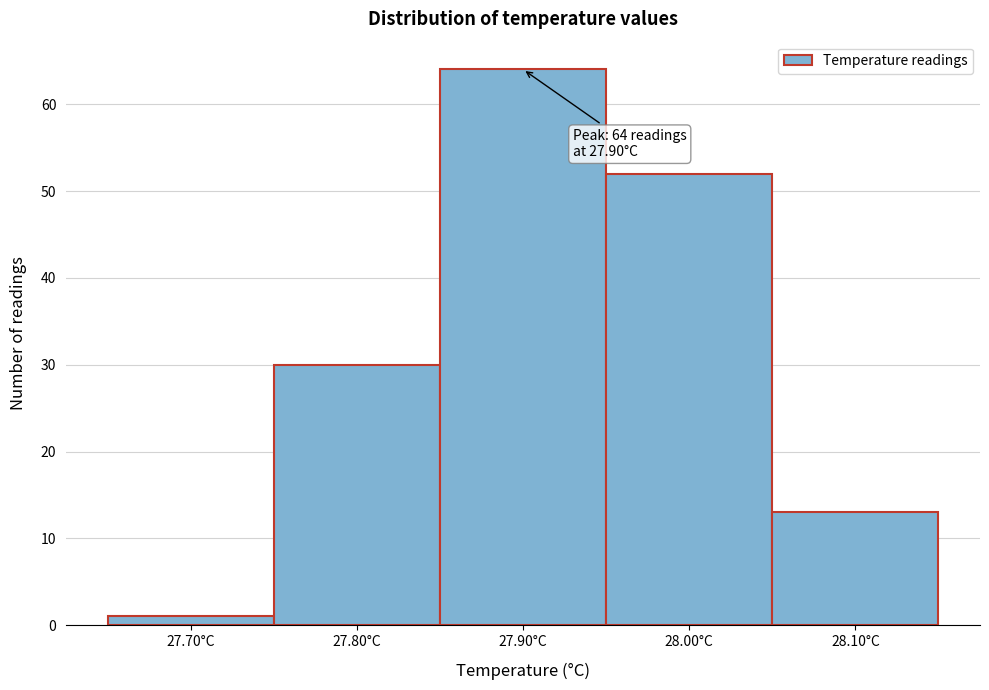

Over which range of the x-axis is the bar tallest?

27.85 to 27.95